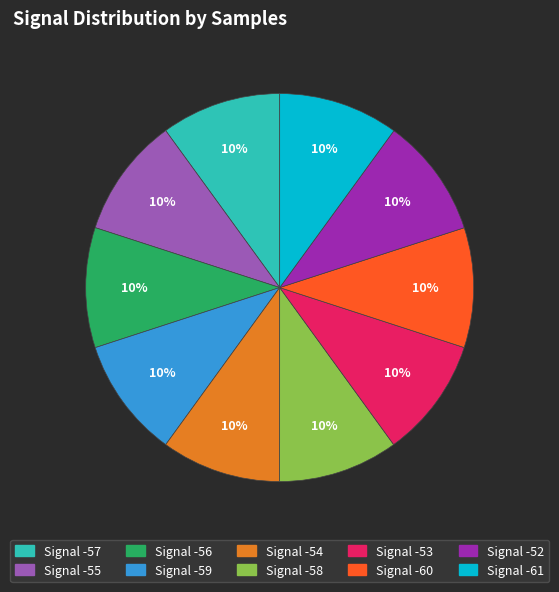

Does any single category account for the majority?

No